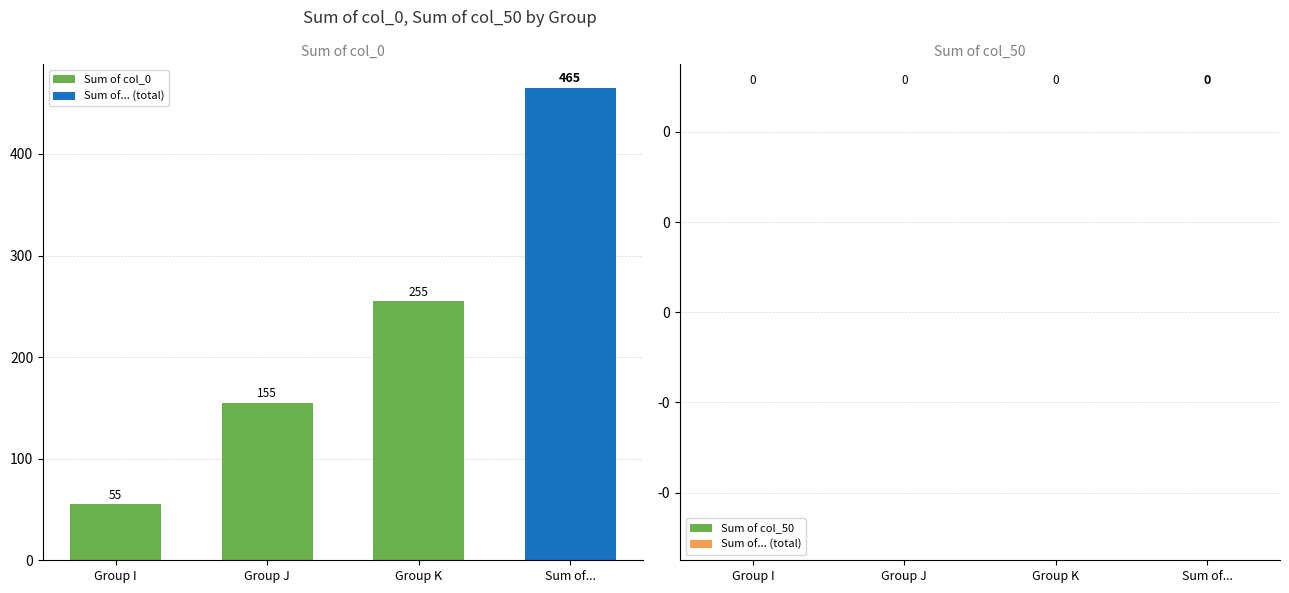

The value of Sum of col_0 at Group K is 164. True or false?

False